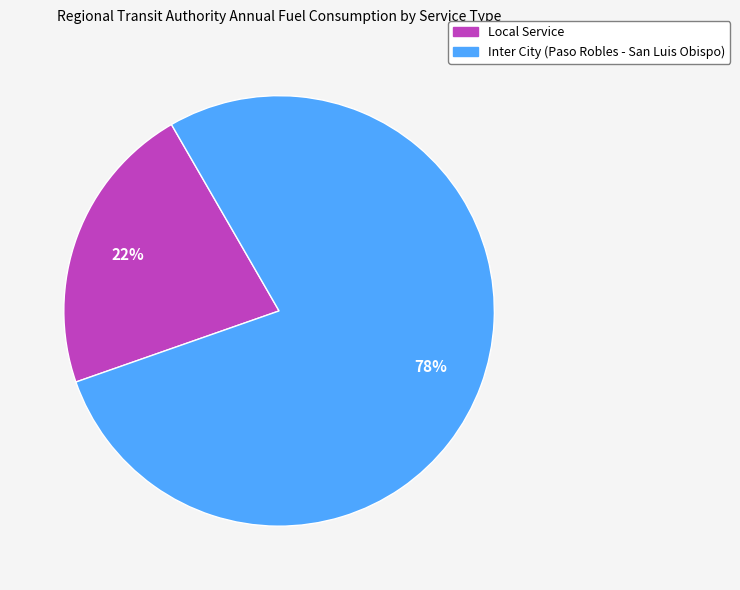

Rank the categories by value from highest to lowest.

Inter City (Paso Robles - San Luis Obispo), Local Service